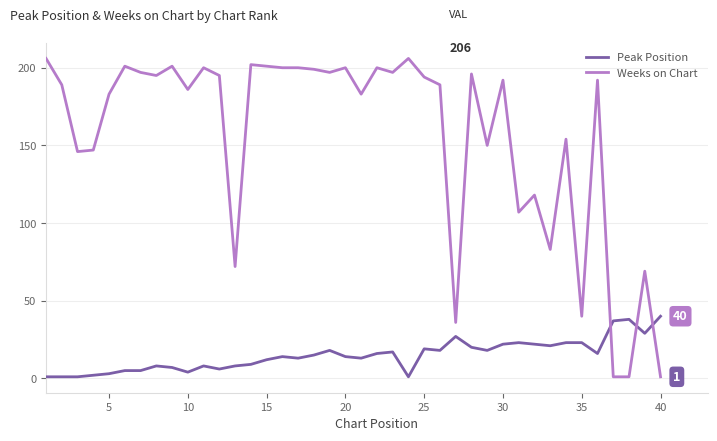

Which series ends up on top after the final intersection of Weeks on Chart and Peak Position?

Peak Position